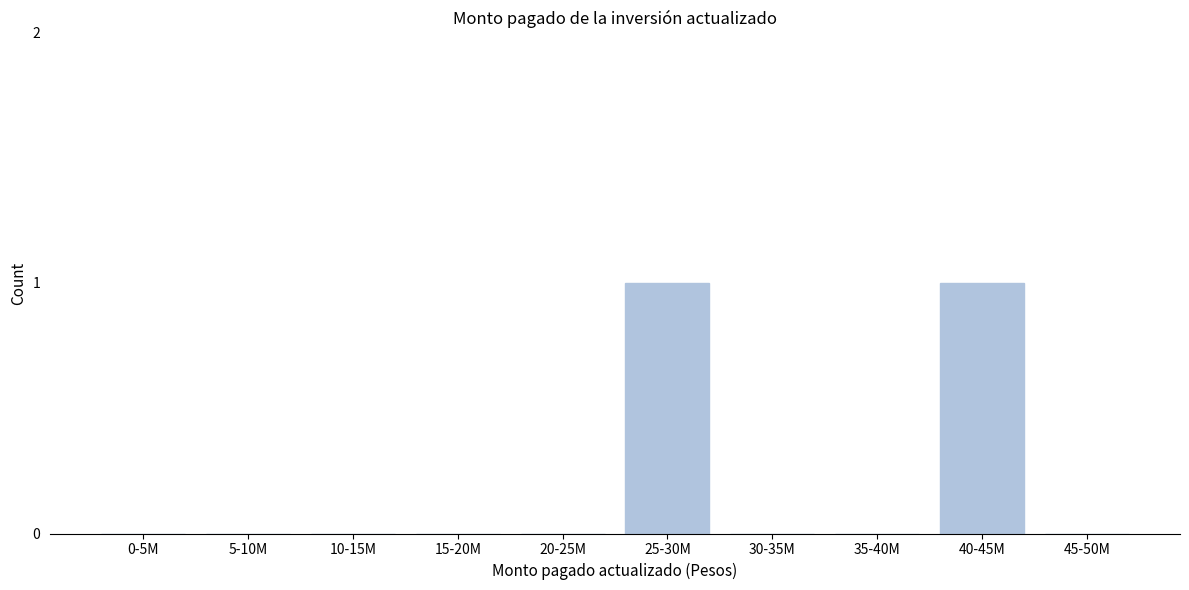

Reading left to right, what are all the values shown in this chart?

0-5M=0	5-10M=0	10-15M=0	15-20M=0	20-25M=0	25-30M=1	30-35M=0	35-40M=0	40-45M=1	45-50M=0